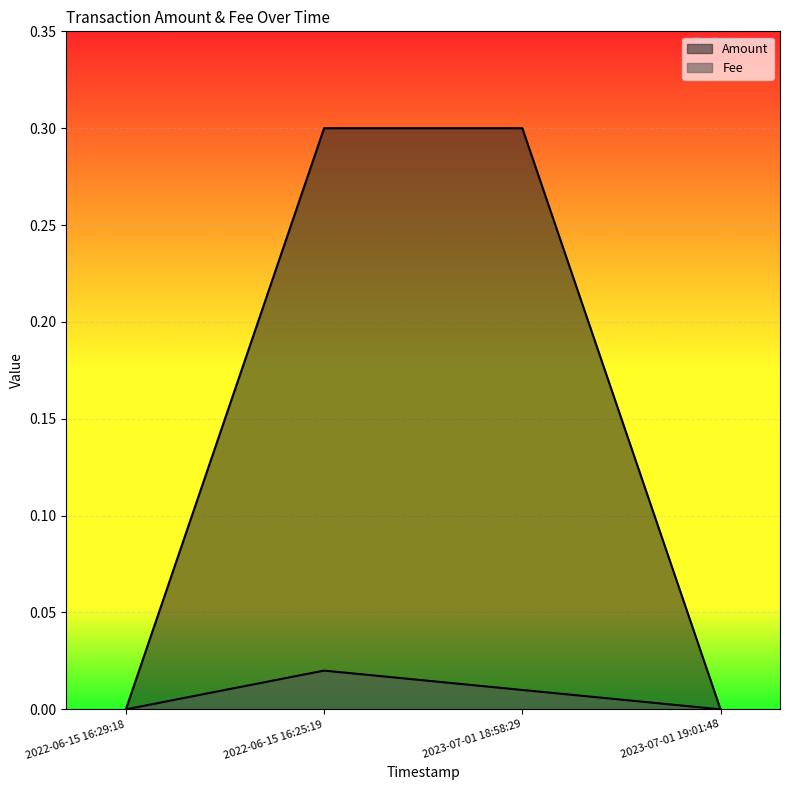

Which series has the largest range (max minus min)?

Amount